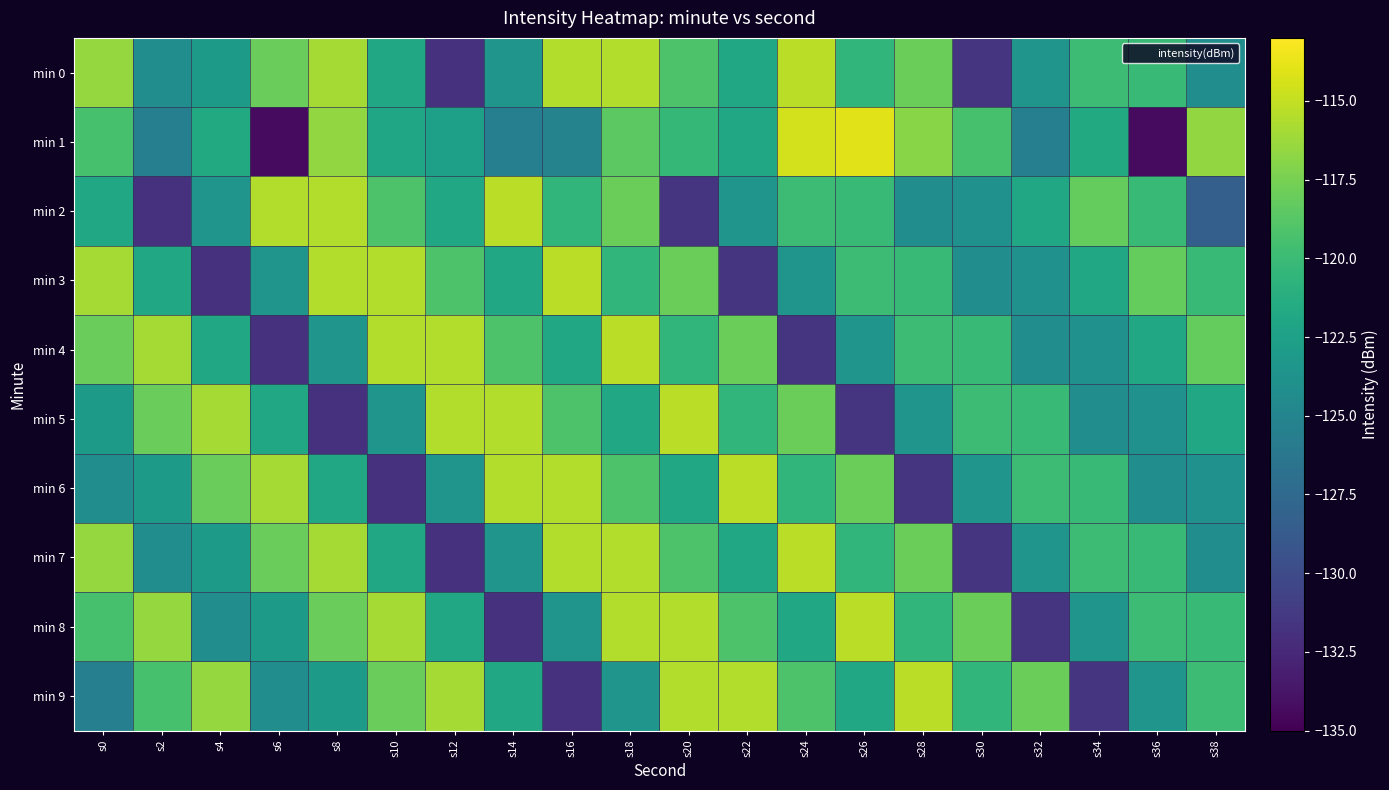

At which category does the chart reach its minimum across all series?

s6